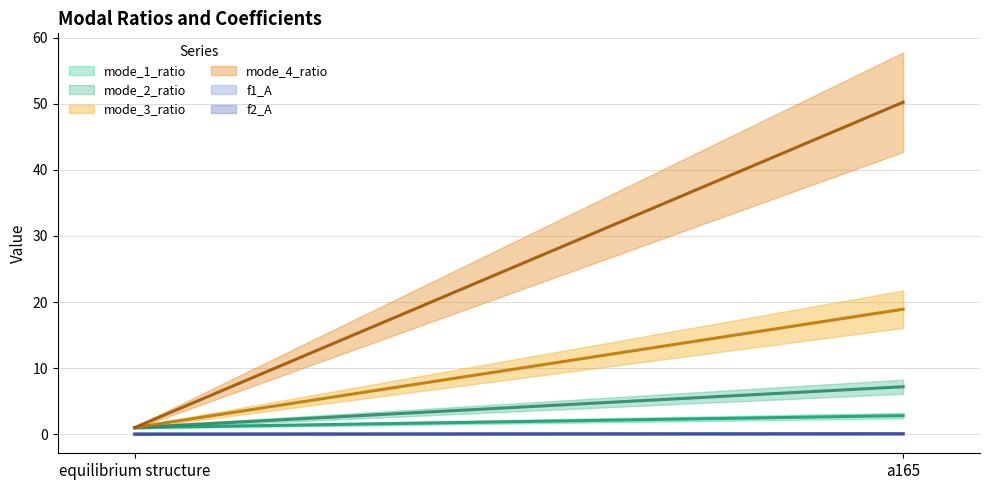

Which category has the lowest value in the mode_2_ratio series?

equilibrium structure